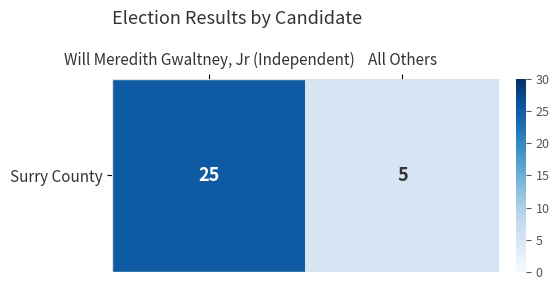

List the labels in order of value, smallest first.

All Others, Will Meredith Gwaltney, Jr (Independent)